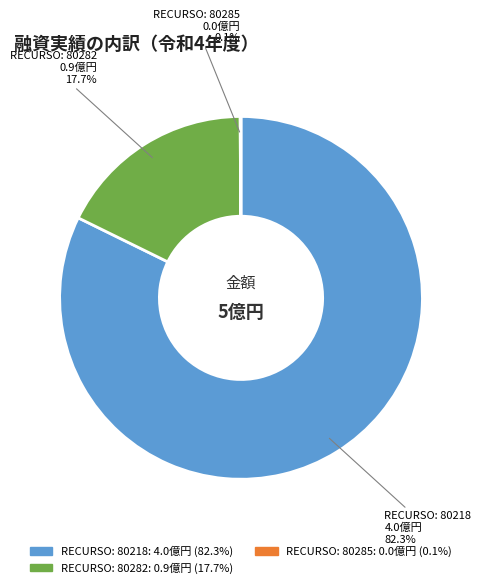

Which slice represents more than half of the pie?

RECURSO: 80218